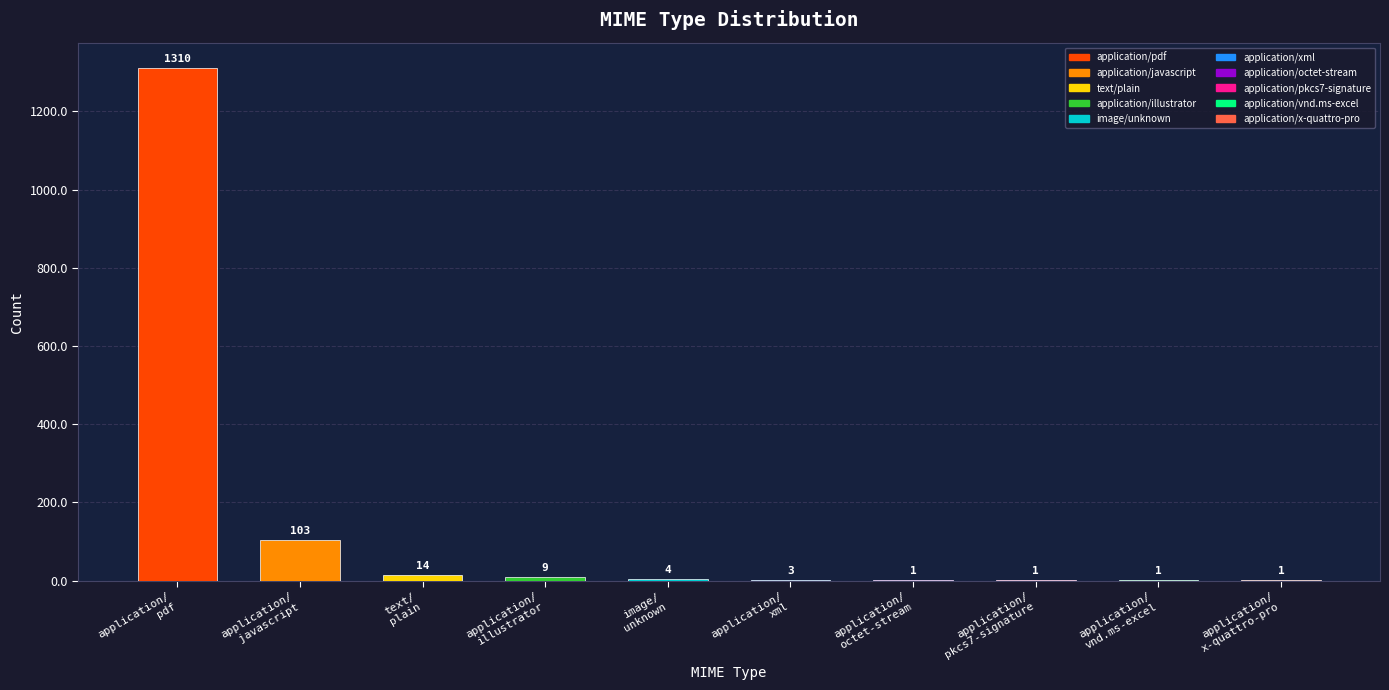

Which category has the highest value across all series?

application/
pdf